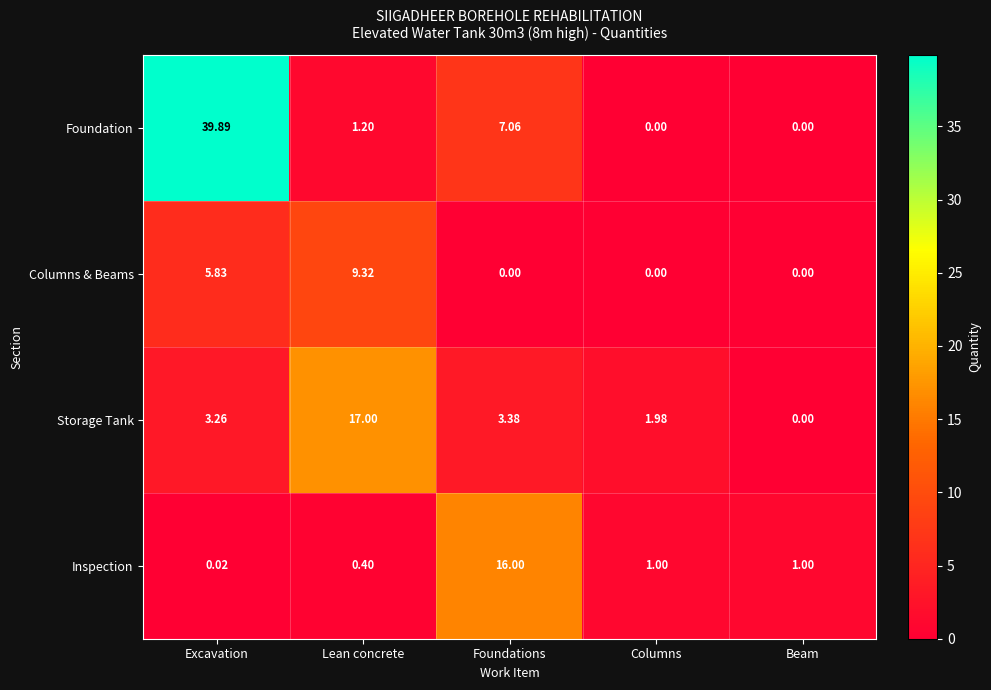

Which series changed the most between Excavation and Lean concrete?

Foundation